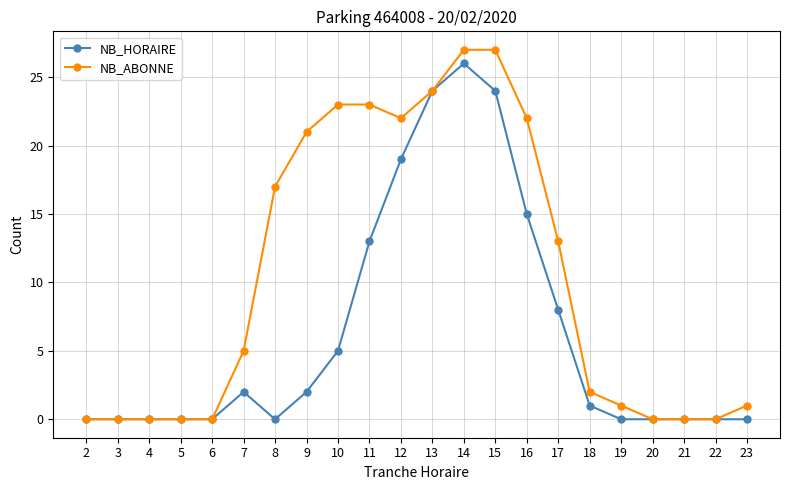

The value of NB_ABONNE at 23 is 0. True or false?

False